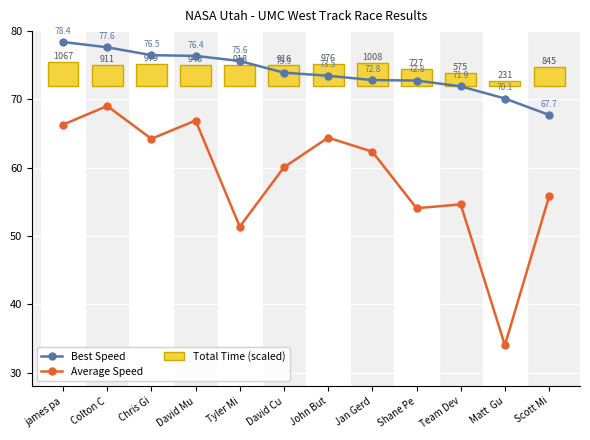

What is the minimum value shown in the chart?

0.8